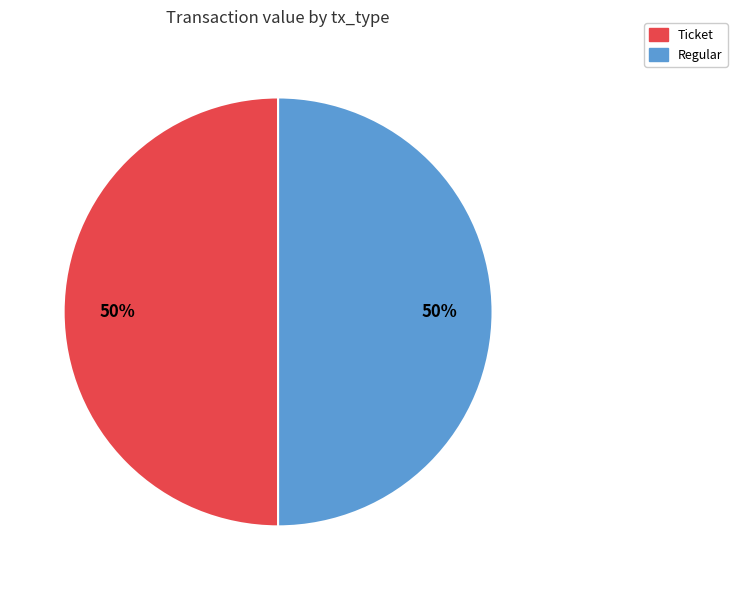

To the nearest percent, what is the difference between the largest and smallest slice percentages?

0%